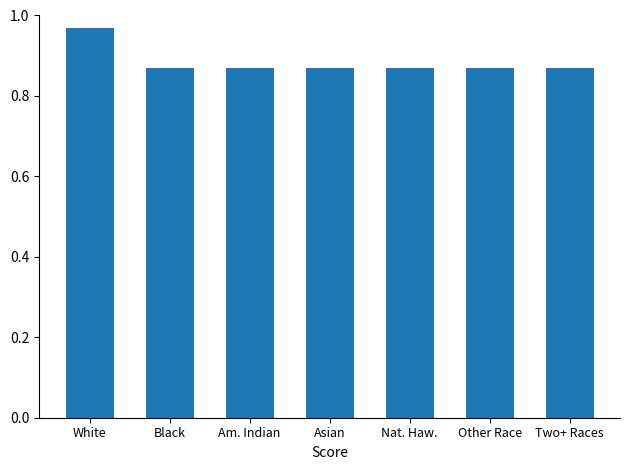

Between Other Race and White, which is larger?

White